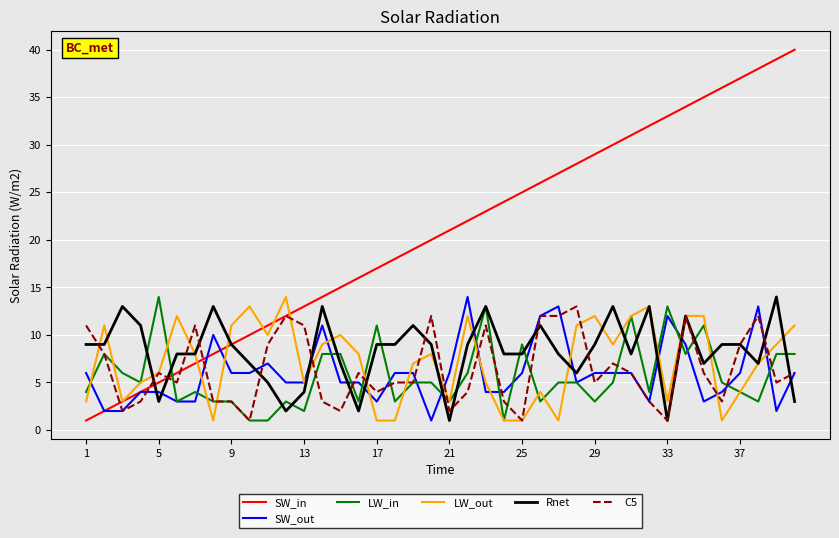

True or false: SW_in and LW_out cross at least once.

True